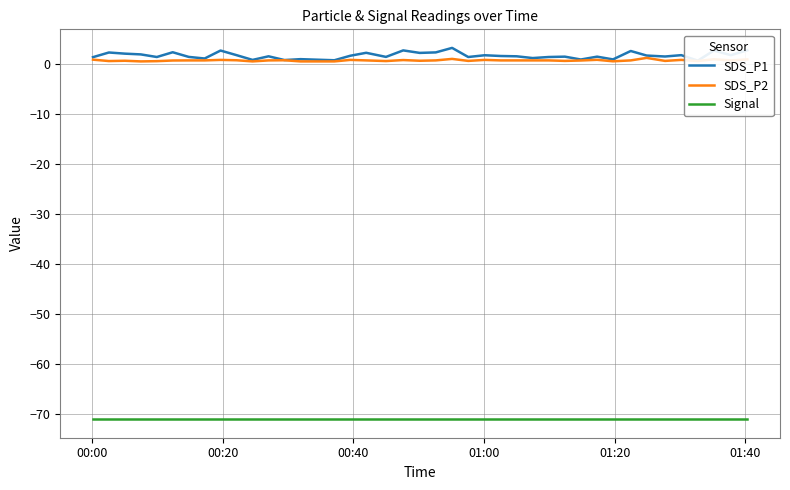

How many lines are shown in the chart?

3